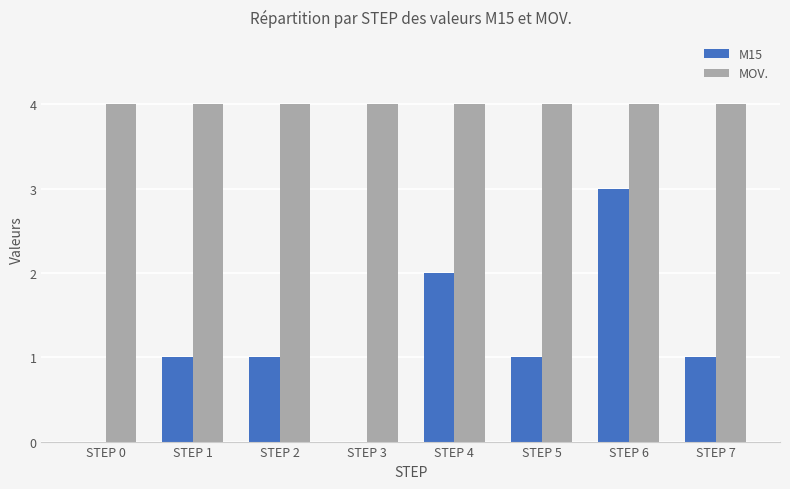

What is the sum of all M15 values?

9